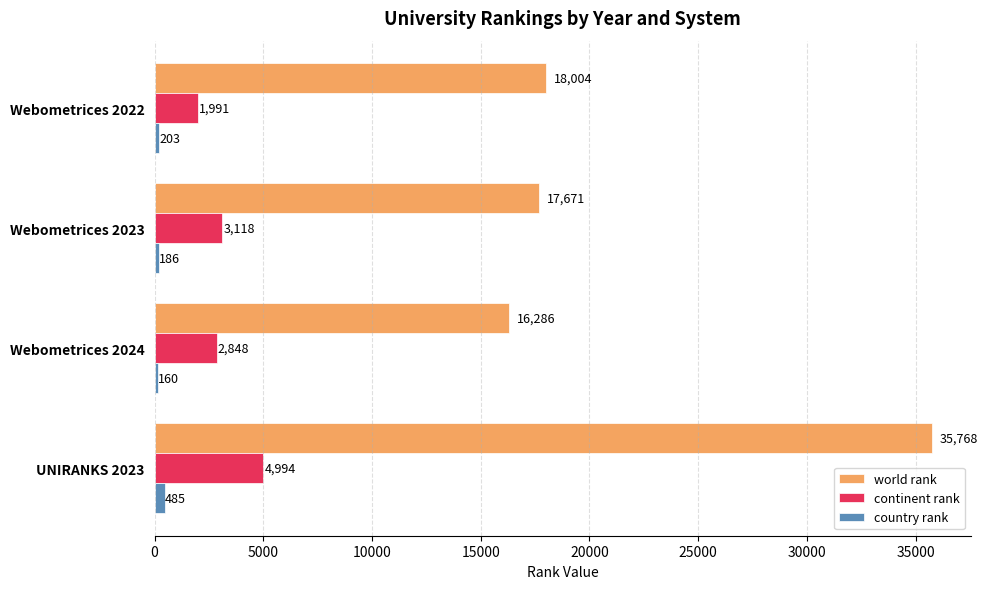

Rank the series by their maximum value, from highest to lowest.

world rank, continent rank, country rank